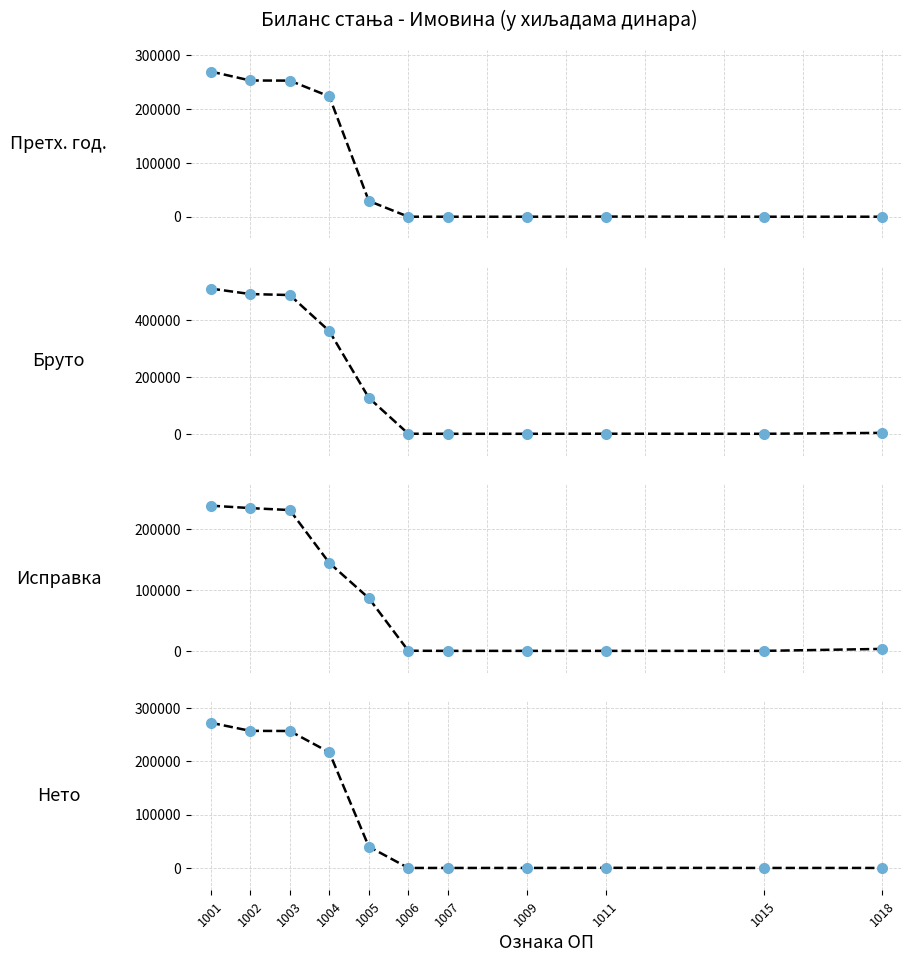

Which series has the largest total across all categories?

Бруто (col_4)